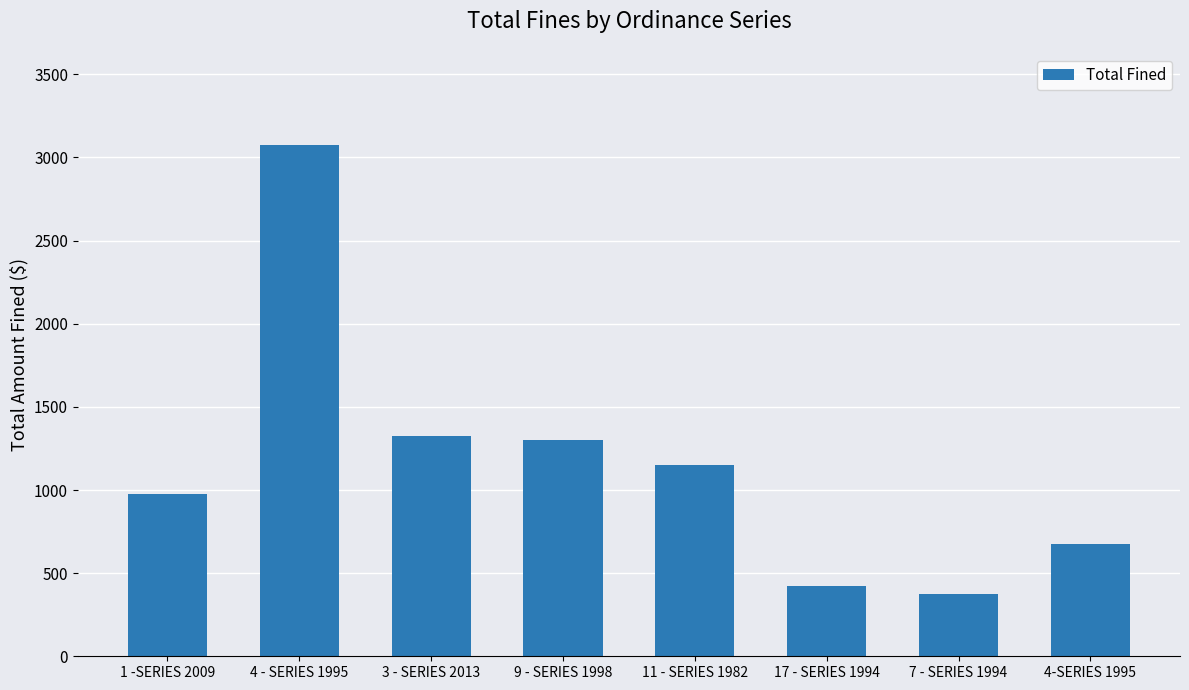

What is the change in value from 1 -SERIES 2009 to 9 - SERIES 1998?

+325